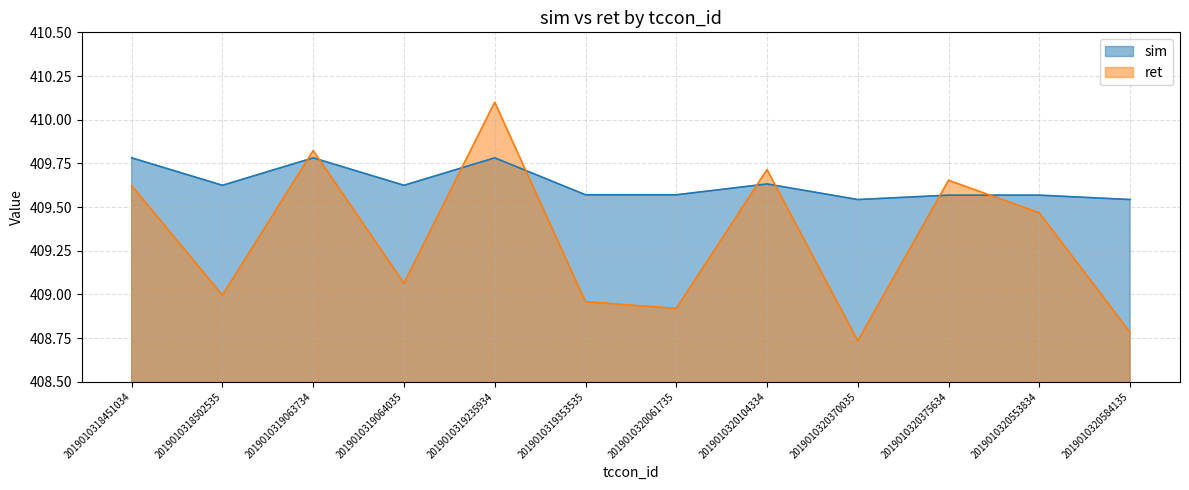

What is the approximate value of sim at 2019010320375634?

409.6